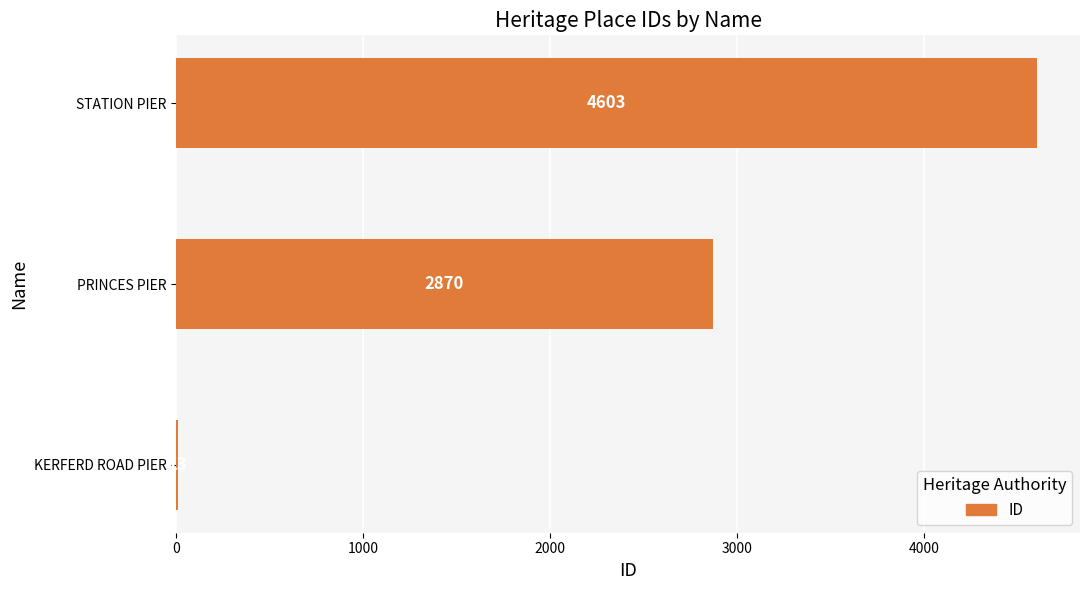

Which category has the highest value across all series?

STATION PIER